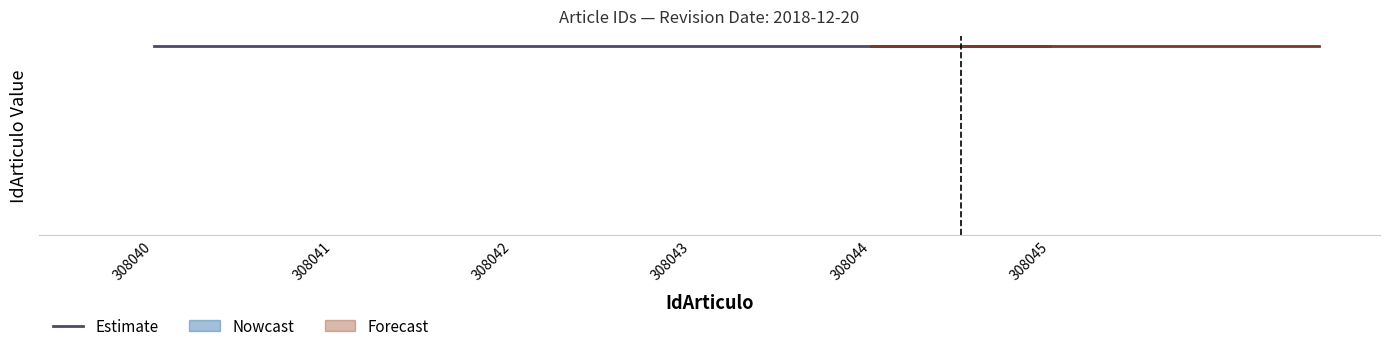

At which category does the chart reach its minimum across all series?

308040